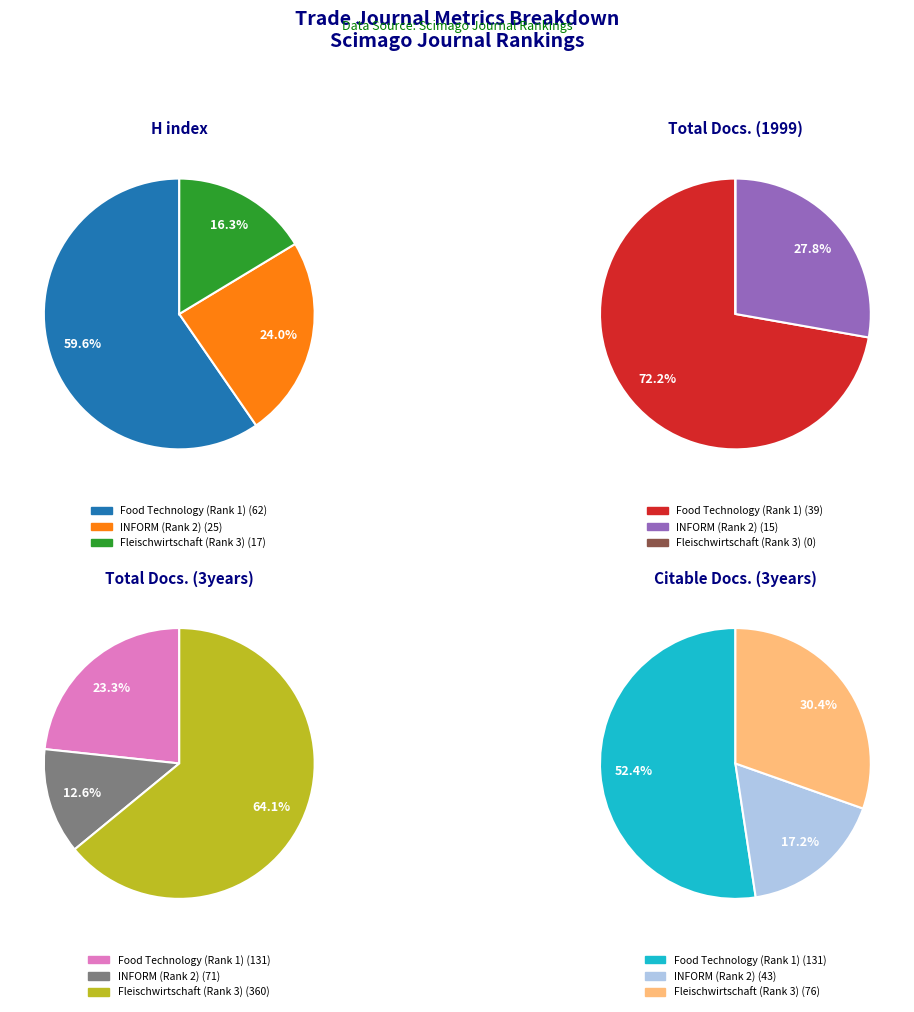

Combined, do INFORM (Rank 2) and Fleischwirtschaft (Rank 3) account for over 50%?

No